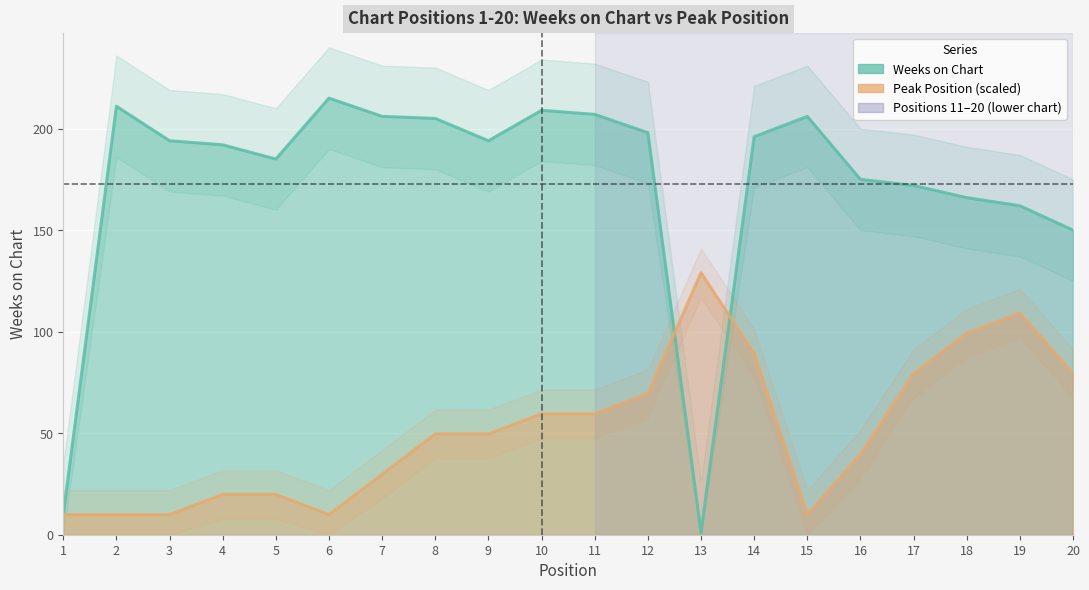

Where do Weeks on Chart and Peak Position first cross each other?

12 and 13